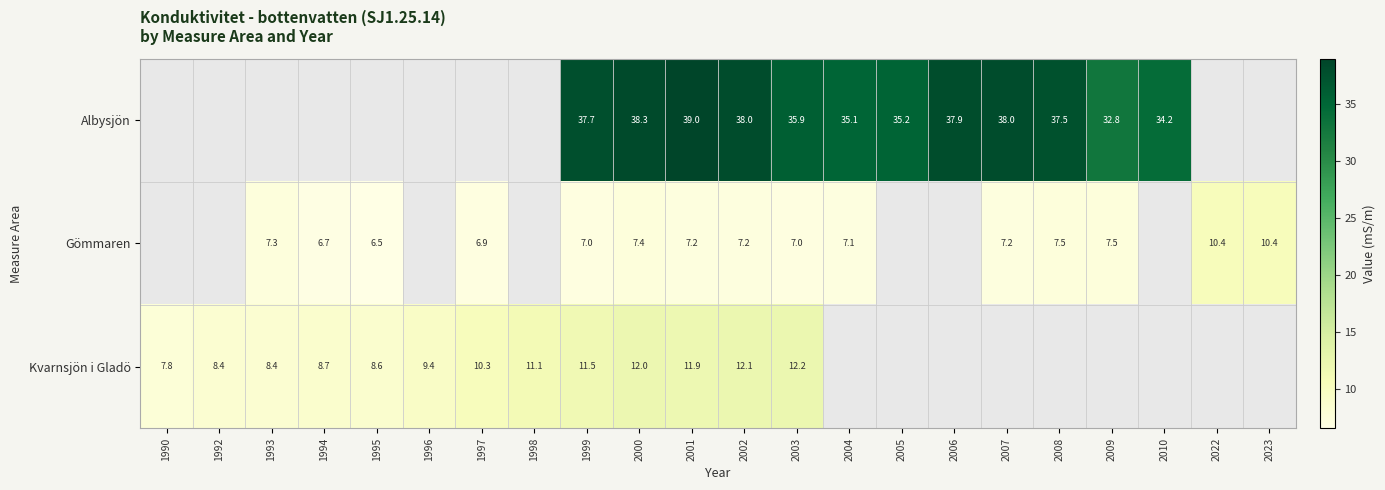

What is the smallest value displayed?

6.5